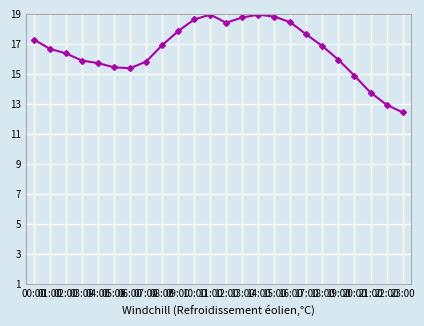

How many categories are shown in the chart?

24